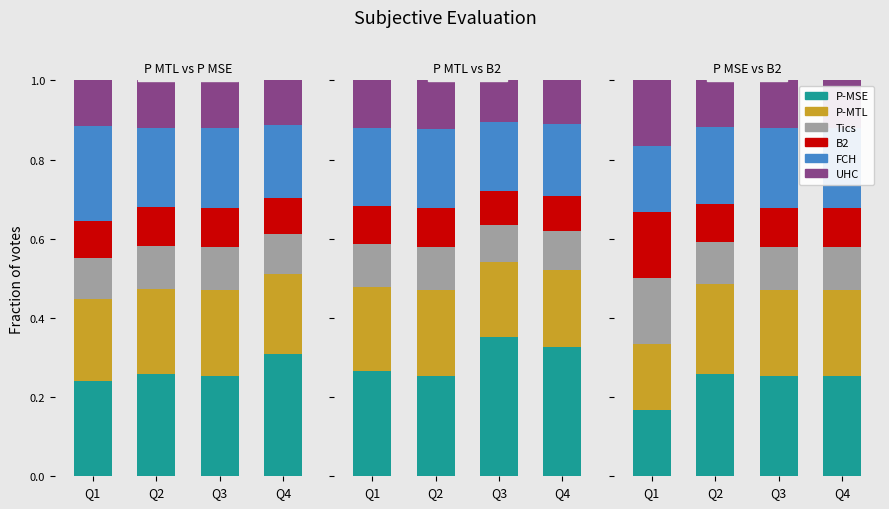

Is it true that FCH equals 0.3 at Q3?

False